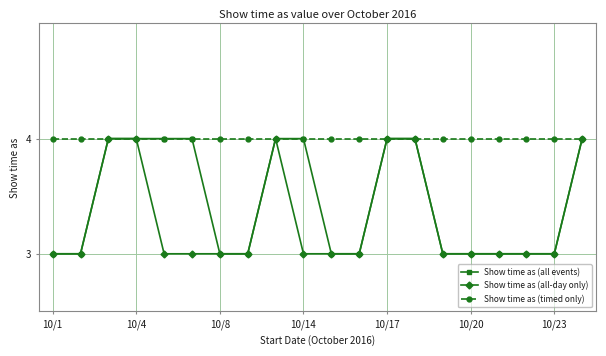

Which series has the largest total across all categories?

Show time as (timed only)